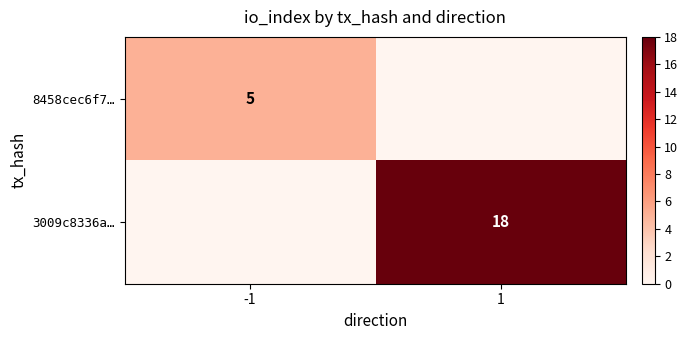

True or false: 3009c8336a… has a value of 18 at 1.

True